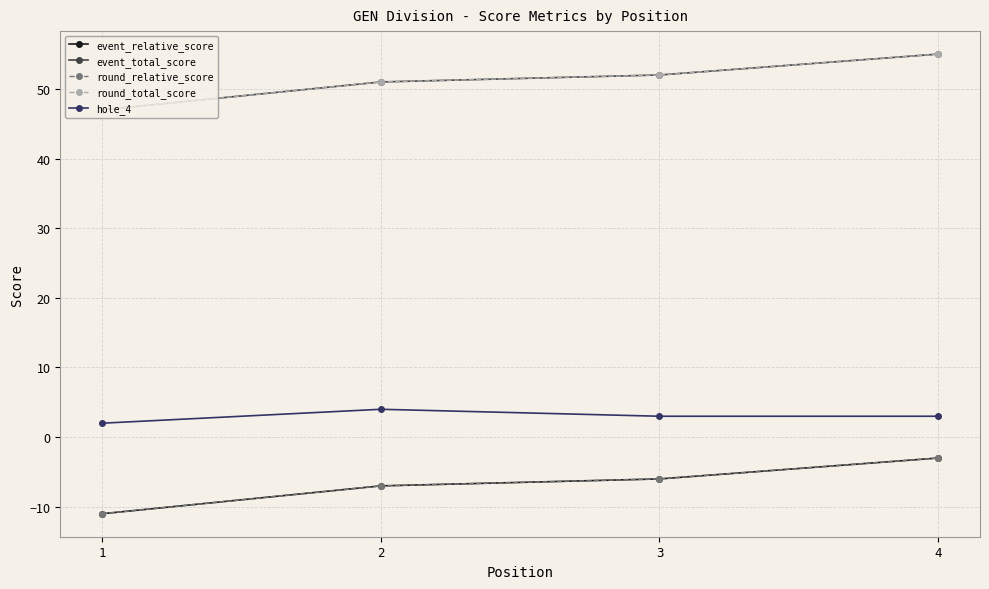

What is the difference between the event_total_score values at 3 and 4?

3